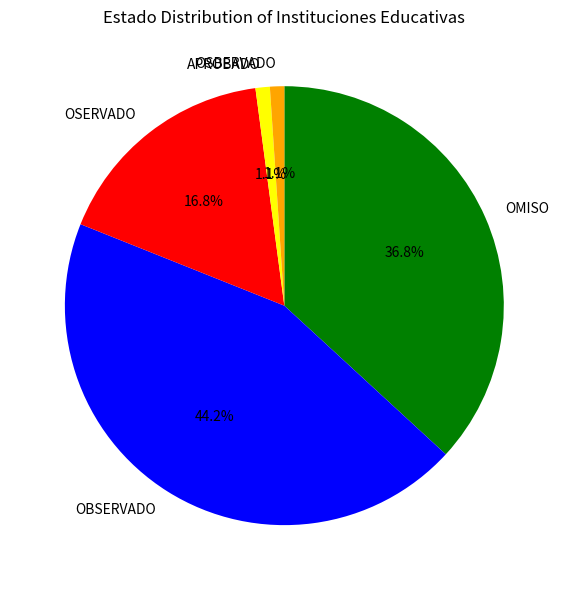

To the nearest percent, what percentage of the pie is OSERVADO?

17%